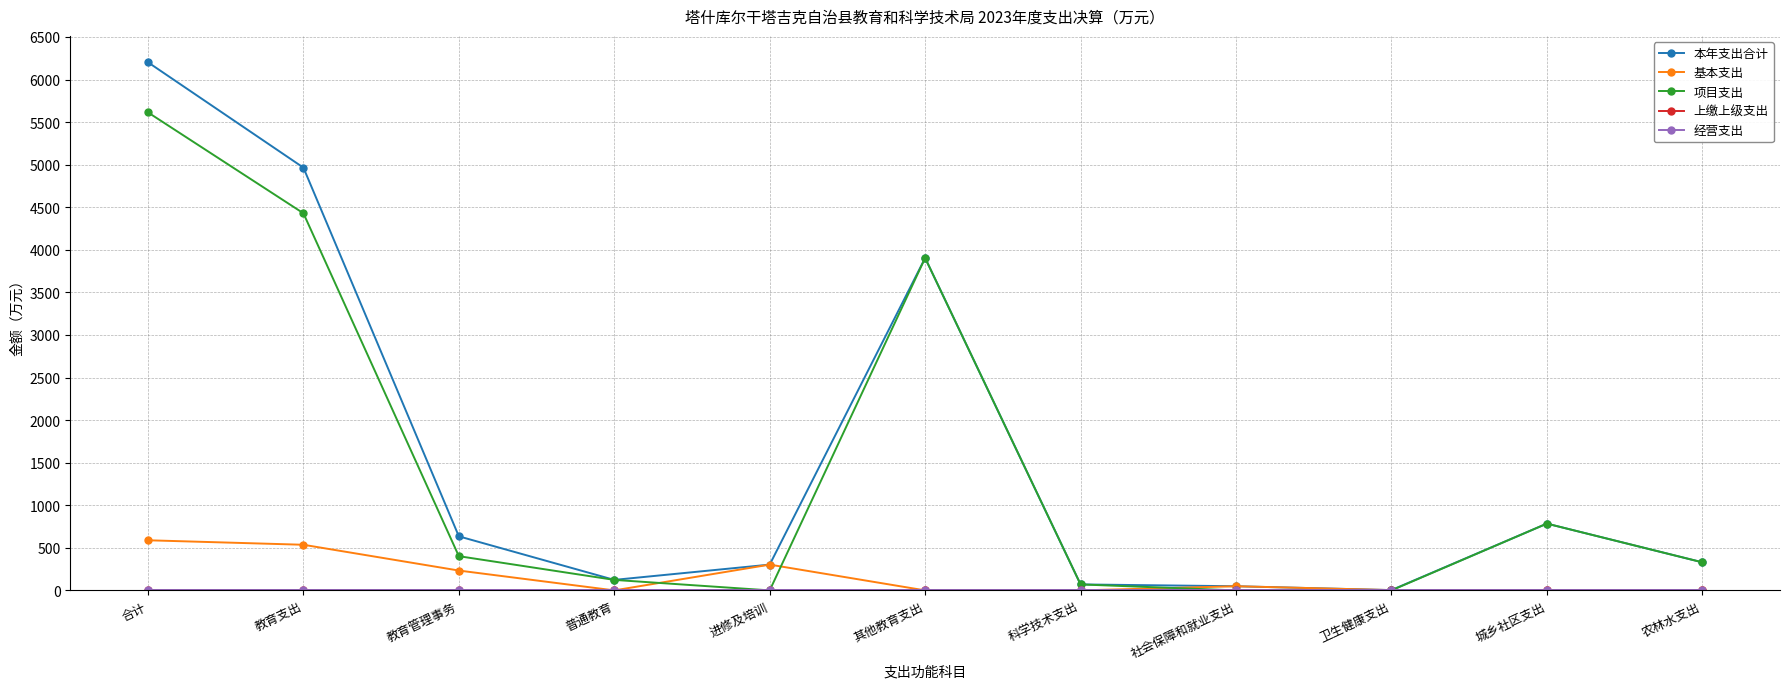

How many values in the 项目支出 series exceed 330?

5